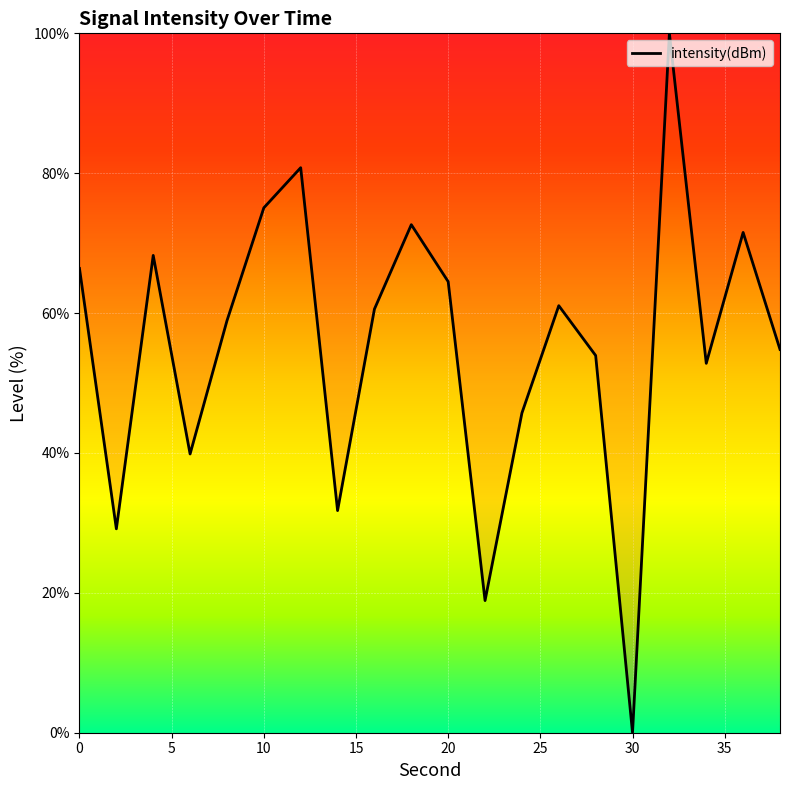

What is the difference between the maximum and minimum values?

100.0